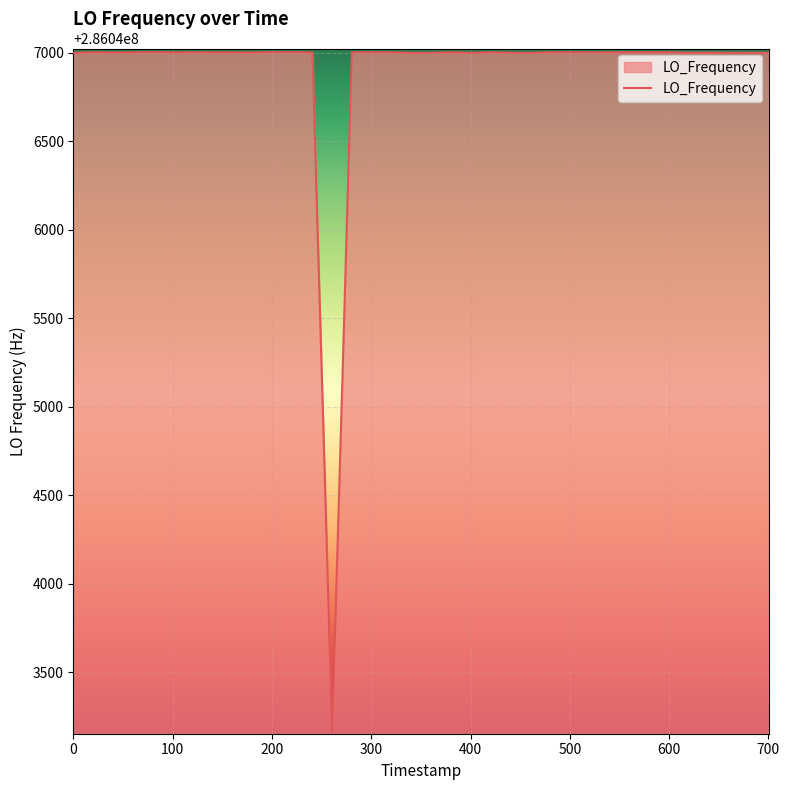

What is the difference between the maximum and minimum values?

3841.8